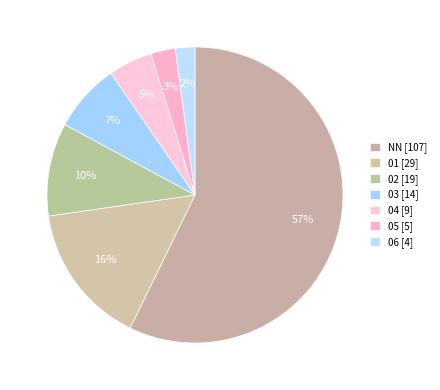

Count the number of slices in the pie.

7